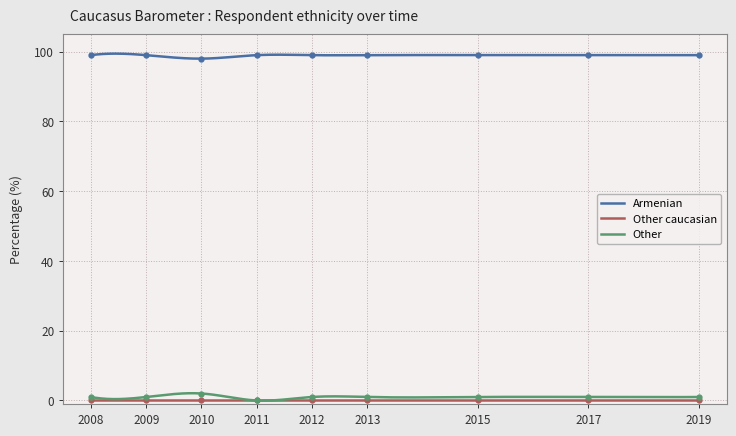

Rank the categories by Armenian value from lowest to highest.

2010, 2008, 2009, 2011, 2012, 2013, 2015, 2017, 2019